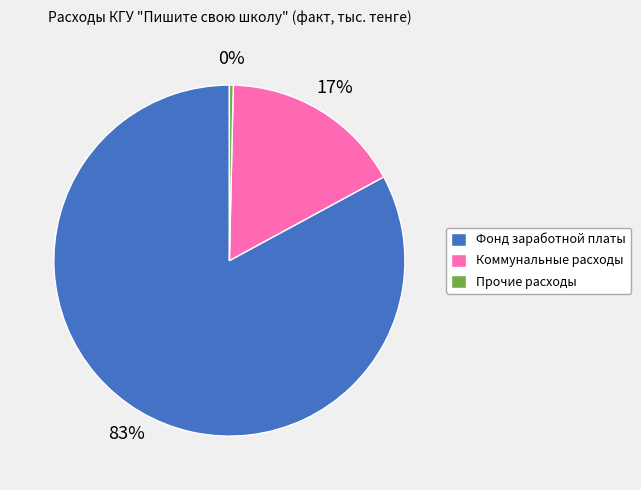

Which has a higher value, Прочие расходы or Коммунальные расходы?

Коммунальные расходы